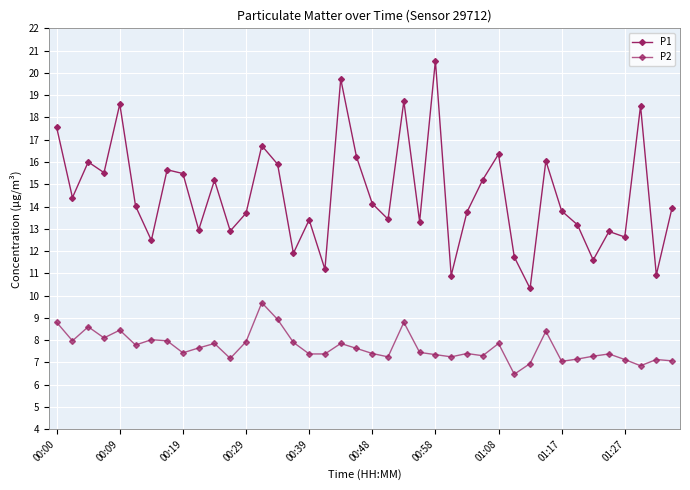

How many lines are shown in the chart?

2